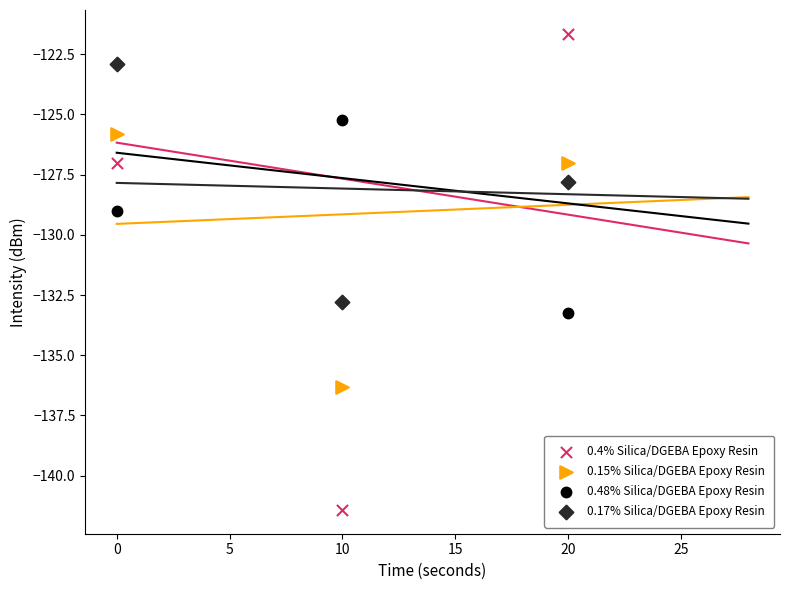

Which series has the largest Y range (max minus min)?

0.4% Silica/DGEBA Epoxy Resin